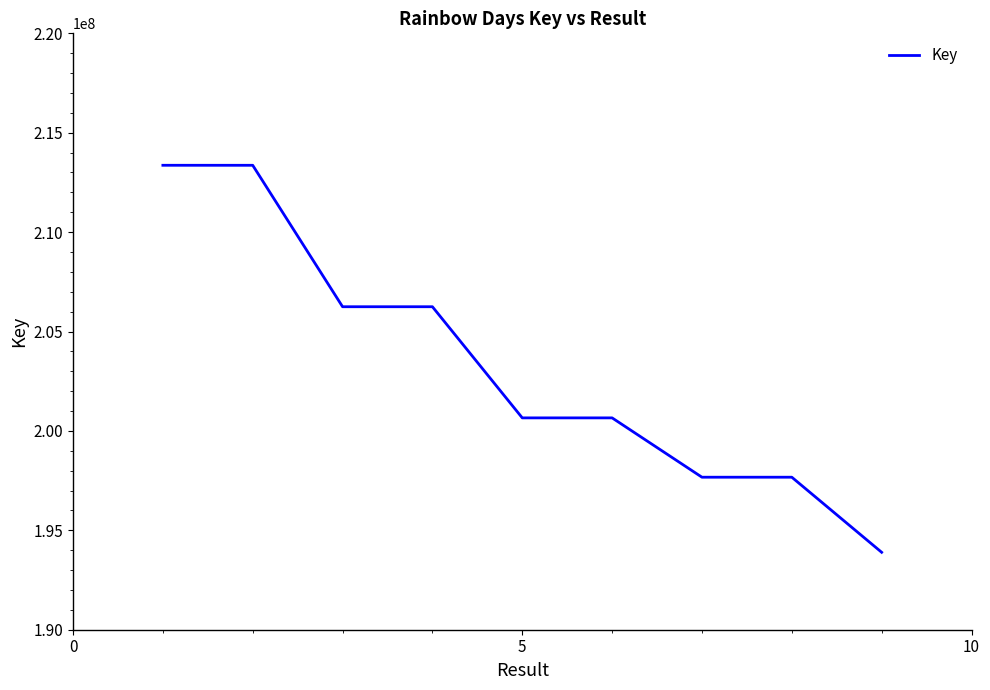

What is the difference between the maximum and minimum values?

19468078